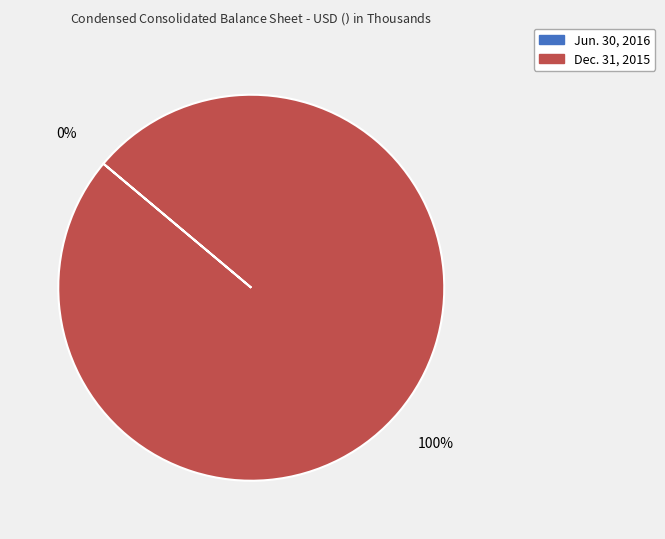

Which category has the biggest portion of the pie?

Dec. 31, 2015